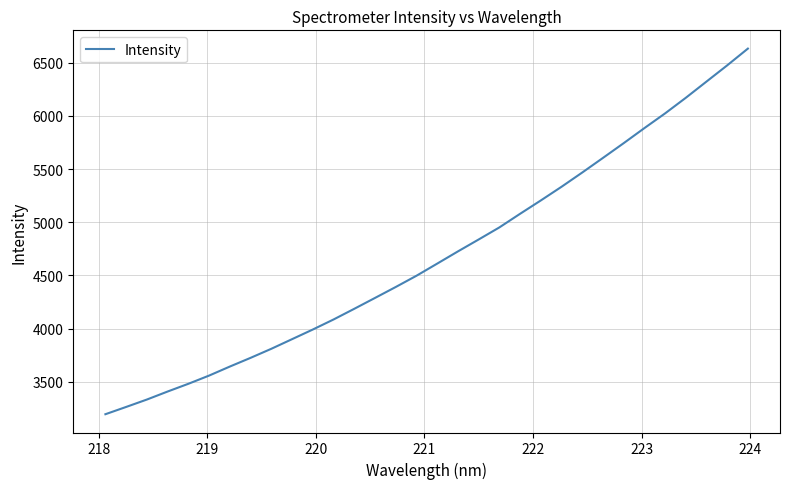

What is the minimum value shown in the chart?

3194.5